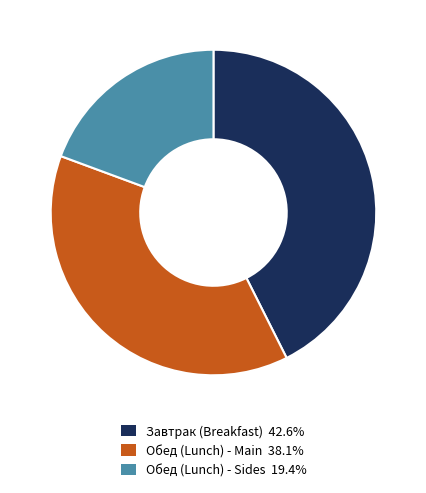

Is there any slice that represents more than half of the pie?

No